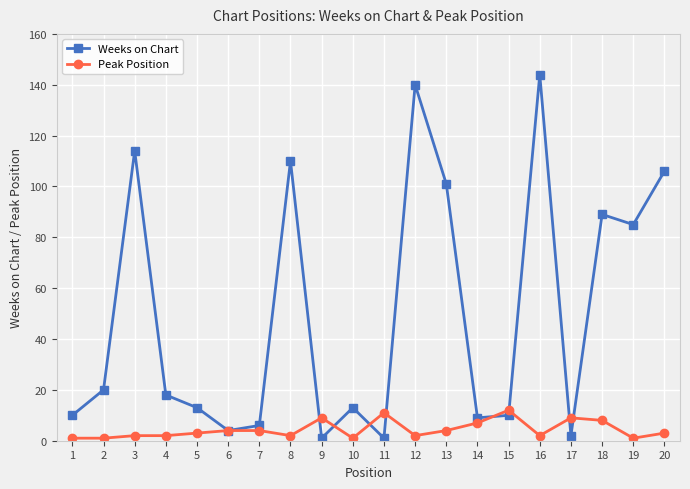

What is the difference between the maximum and minimum values in the Weeks on Chart series?

143